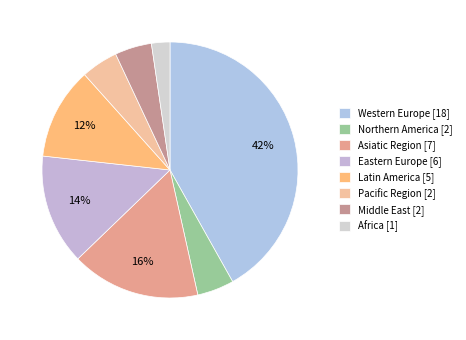

Combined, do Western Europe and Pacific Region account for over 50%?

No